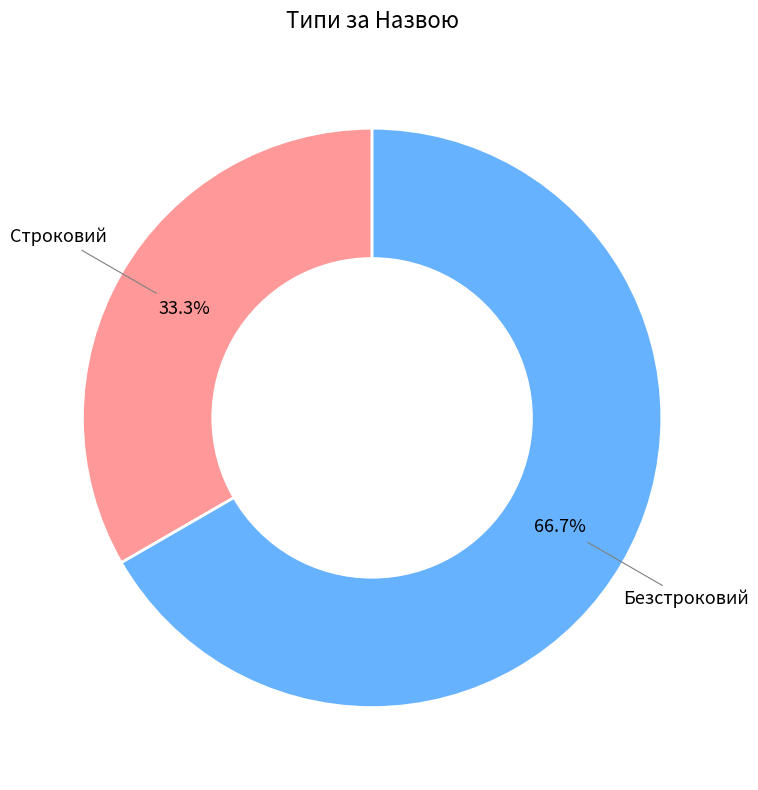

Does any single category account for the majority?

Yes